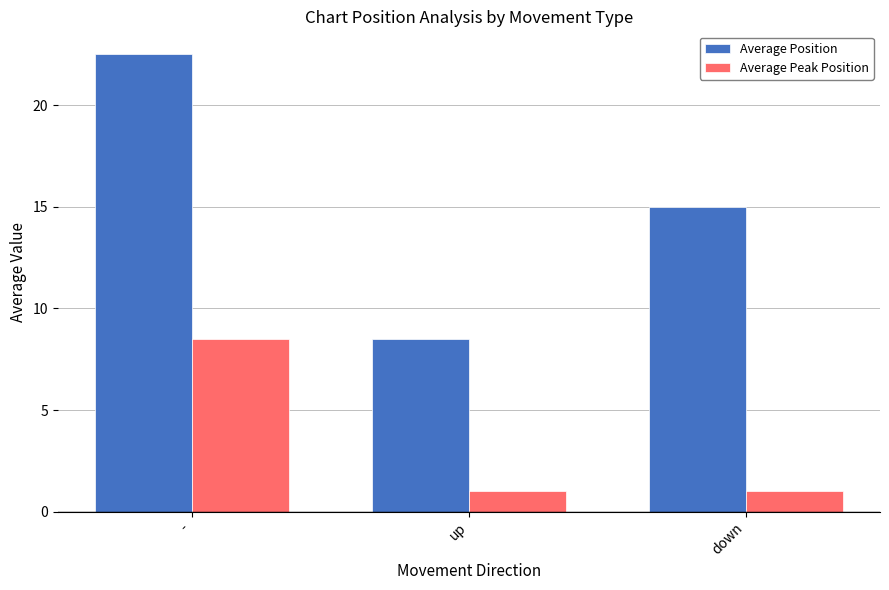

The Average Peak Position series shows 1.0 at up. True or false?

True